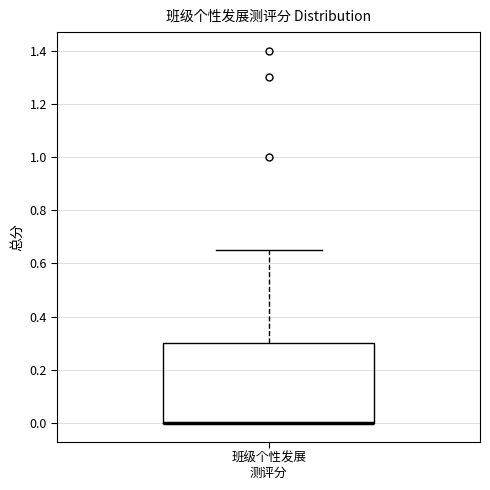

Read this box plot against the y-axis: the position of the median line, the range covered by the box, and the ends of both whiskers. The values are not printed on the chart, so give them approximately, as read against the axis.

median 0.00 (drawn on the box's lower edge), box 0.00 to 0.30, whiskers 0.00 to 0.66